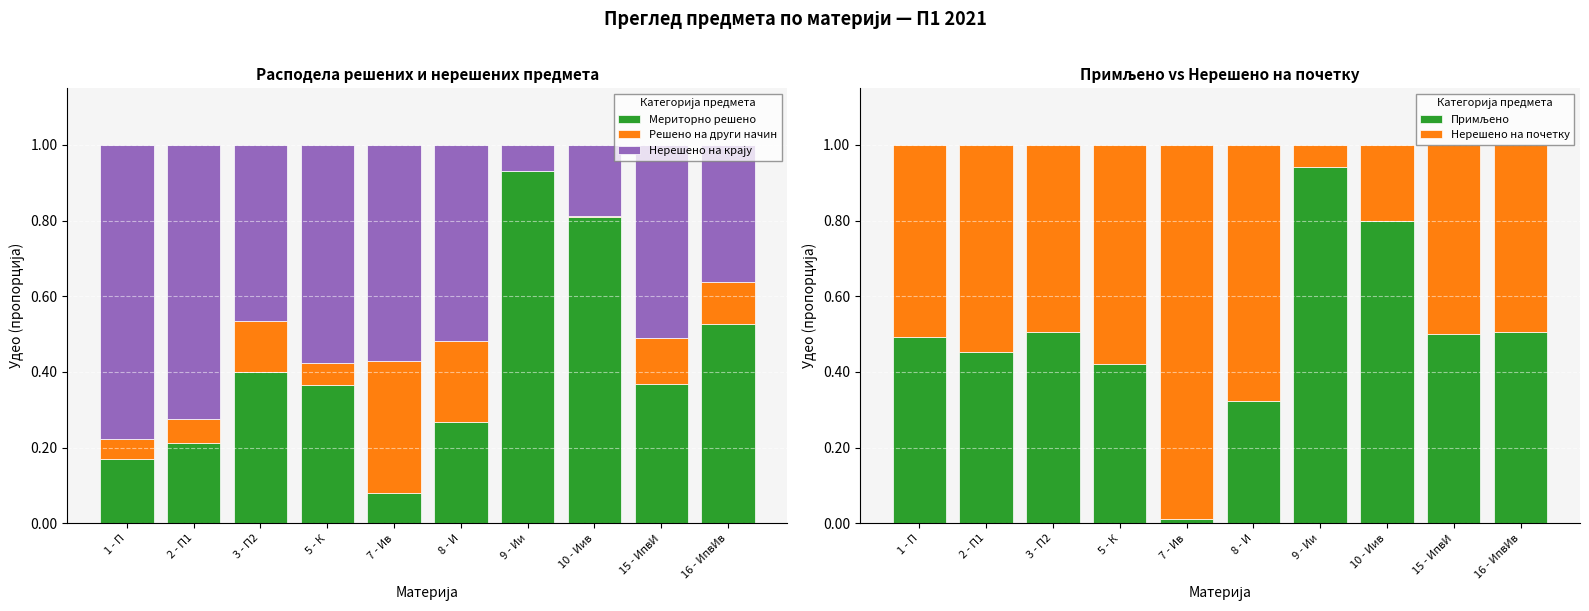

What position from the right is 2 - П1?

9